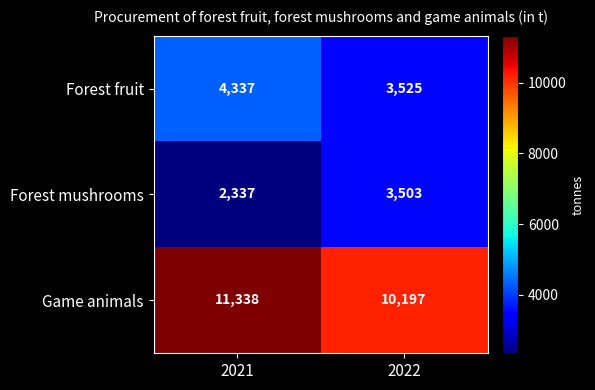

What is the total value across all series at 2021?

18012